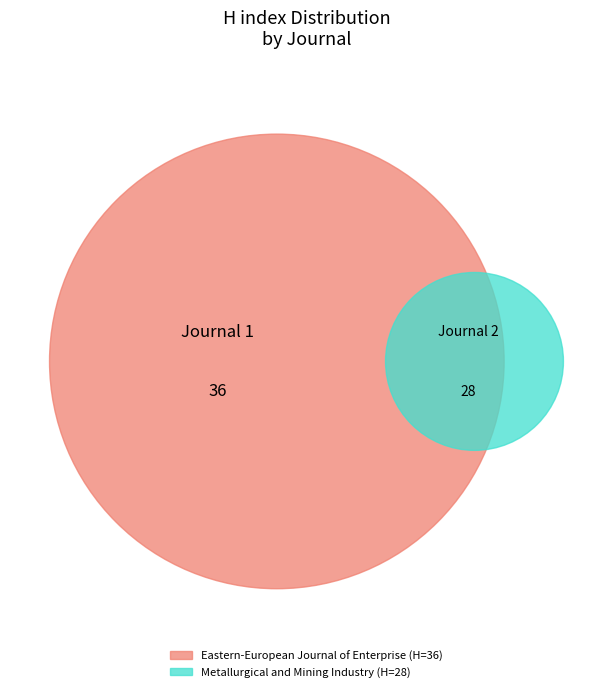

Which category has the smallest portion of the pie?

Metallurgical and Mining Industry